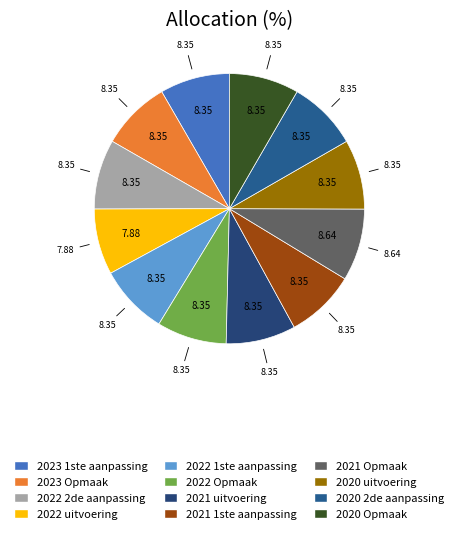

Which category has the smallest portion of the pie?

2022 uitvoering